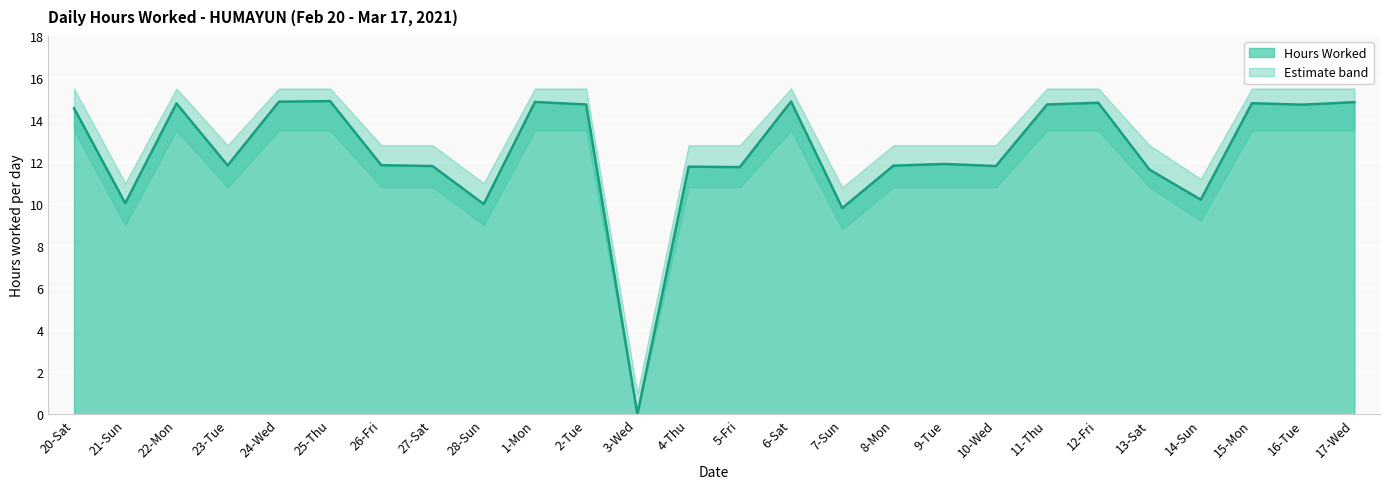

What is the average value of the Upper Band series?

13.3